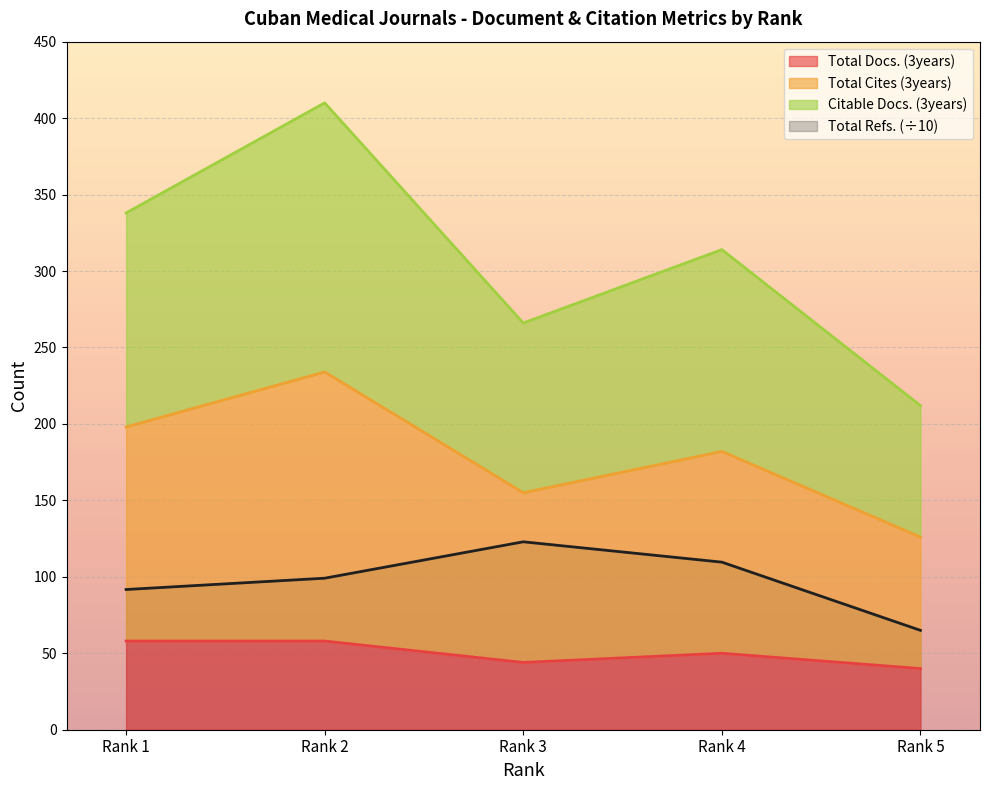

True or false: Total Docs. (3years) and Citable Docs. (3years) cross at least once.

False